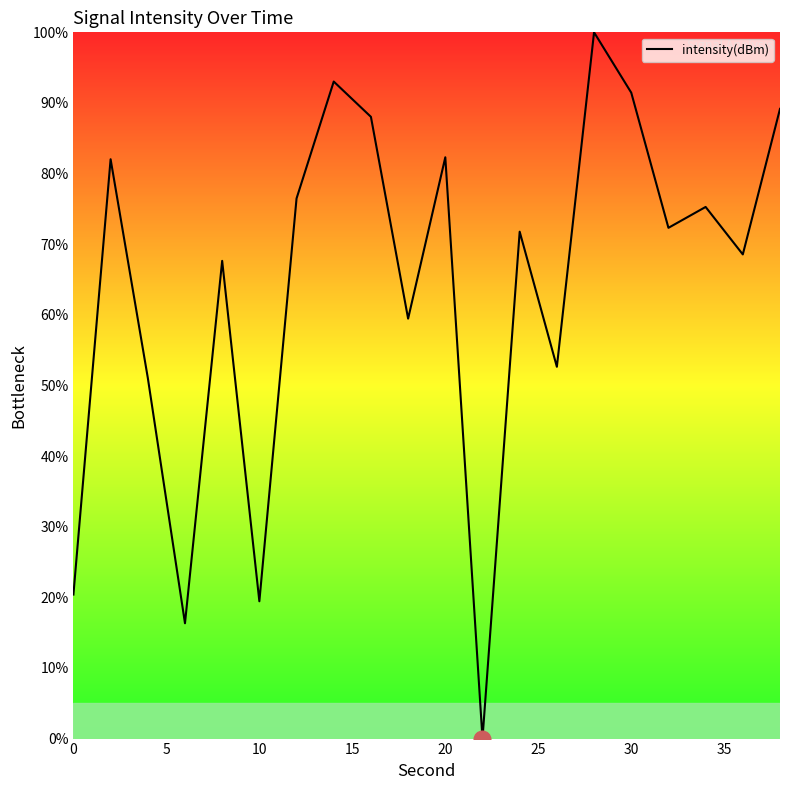

What is the greatest value displayed?

100.0